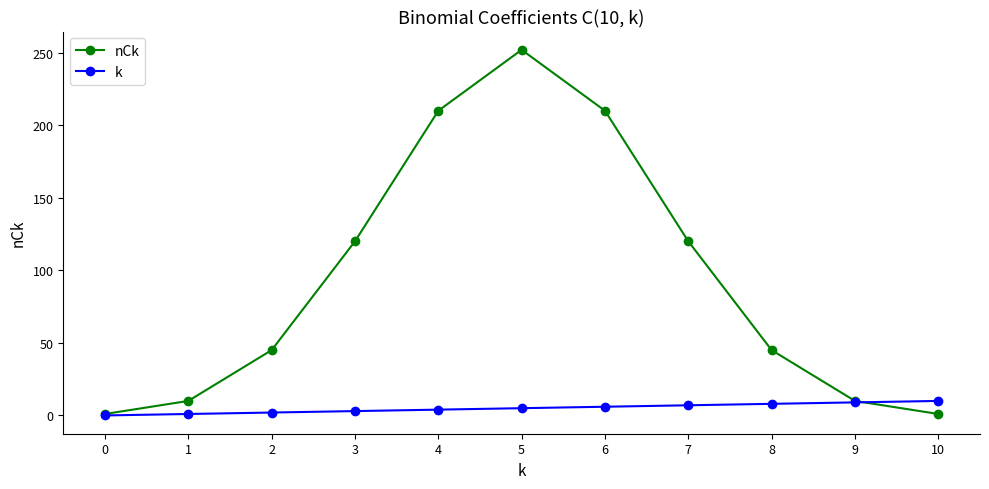

Which series has the largest total across all categories?

nCk